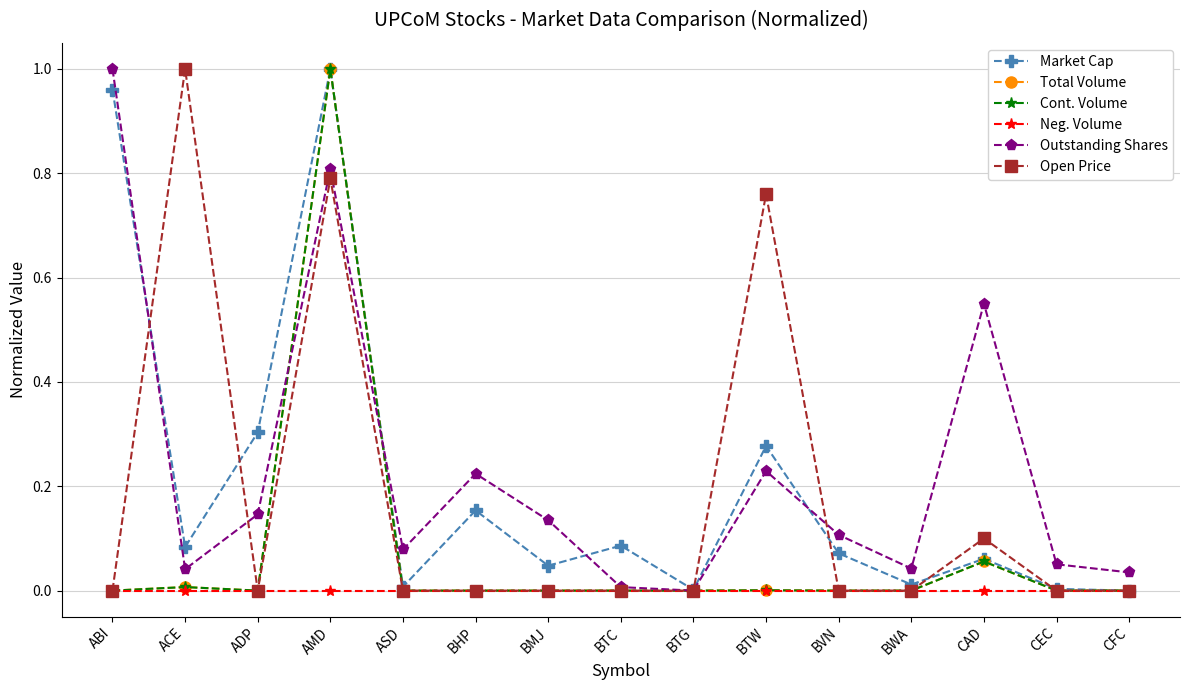

Reading right to left, transcribe all the data shown in this chart.

Market Cap: CFC=0.0	CEC=0.0	CAD=0.1	BWA=0.0	BVN=0.1	BTW=0.3	BTG=0.0	BTC=0.1	BMJ=0.0	BHP=0.2	ASD=0.0	AMD=1.0	ADP=0.3	ACE=0.1	ABI=1.0
Total Volume: CFC=0.0	CEC=0.0	CAD=0.1	BWA=0.0	BVN=0.0	BTW=0.0	BTG=0.0	BTC=0.0	BMJ=0.0	BHP=0.0	ASD=0.0	AMD=1.0	ADP=0.0	ACE=0.0	ABI=0.0
Cont. Volume: CFC=0.0	CEC=0.0	CAD=0.1	BWA=0.0	BVN=0.0	BTW=0.0	BTG=0.0	BTC=0.0	BMJ=0.0	BHP=0.0	ASD=0.0	AMD=1.0	ADP=0.0	ACE=0.0	ABI=0.0
Neg. Volume: CFC=0.0	CEC=0.0	CAD=0.0	BWA=0.0	BVN=0.0	BTW=0.0	BTG=0.0	BTC=0.0	BMJ=0.0	BHP=0.0	ASD=0.0	AMD=0.0	ADP=0.0	ACE=0.0	ABI=0.0
Outstanding Shares: CFC=0.0	CEC=0.1	CAD=0.6	BWA=0.0	BVN=0.1	BTW=0.2	BTG=0.0	BTC=0.0	BMJ=0.1	BHP=0.2	ASD=0.1	AMD=0.8	ADP=0.1	ACE=0.0	ABI=1.0
Open Price: CFC=0.0	CEC=0.0	CAD=0.1	BWA=0.0	BVN=0.0	BTW=0.8	BTG=0.0	BTC=0.0	BMJ=0.0	BHP=0.0	ASD=0.0	AMD=0.8	ADP=0.0	ACE=1.0	ABI=0.0